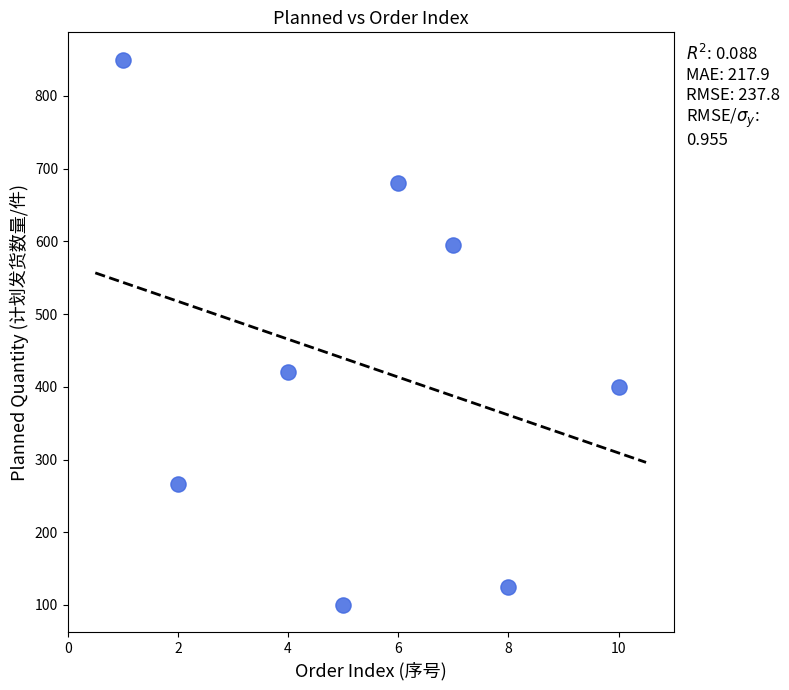

What is the average Y value?

430